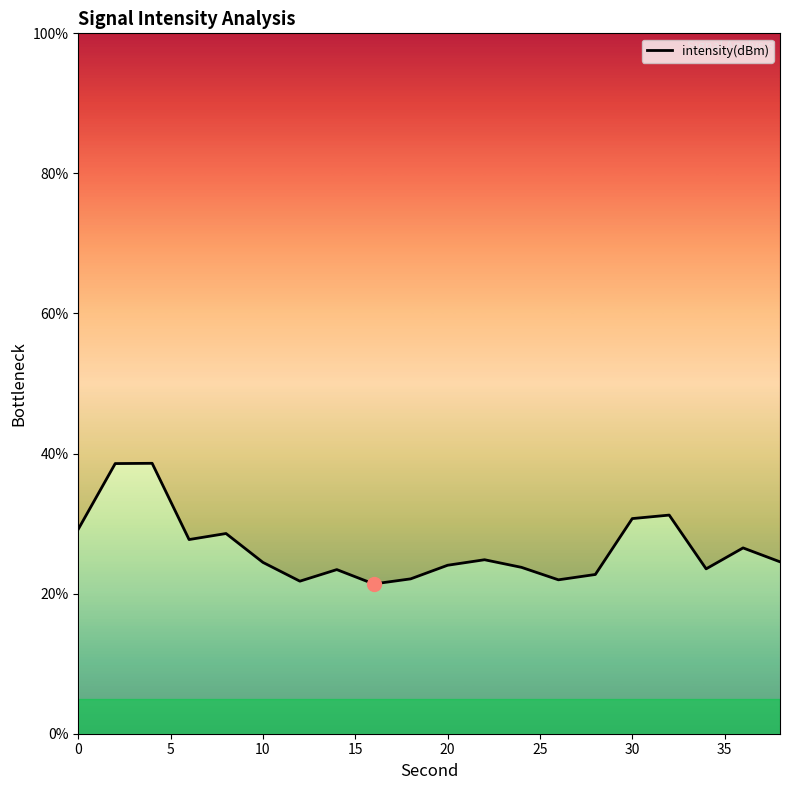

Reading left to right, transcribe all the data shown in this chart.

29.2	38.6	38.6	27.7	28.6	24.5	21.8	23.4	21.4	22.1	24.1	24.8	23.8	22.0	22.7	30.7	31.2	23.5	26.5	24.5